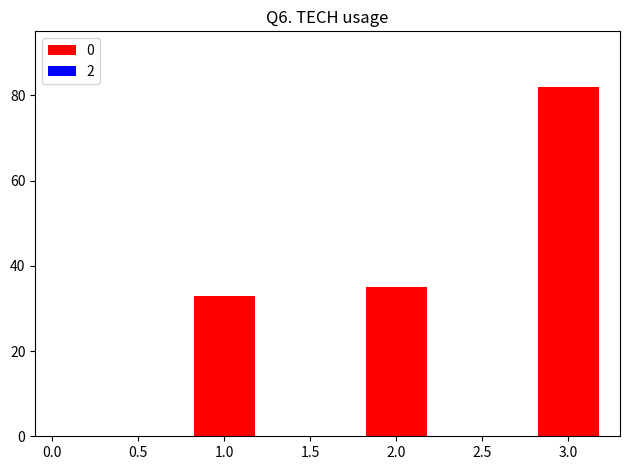

What is the sum of all values?

150